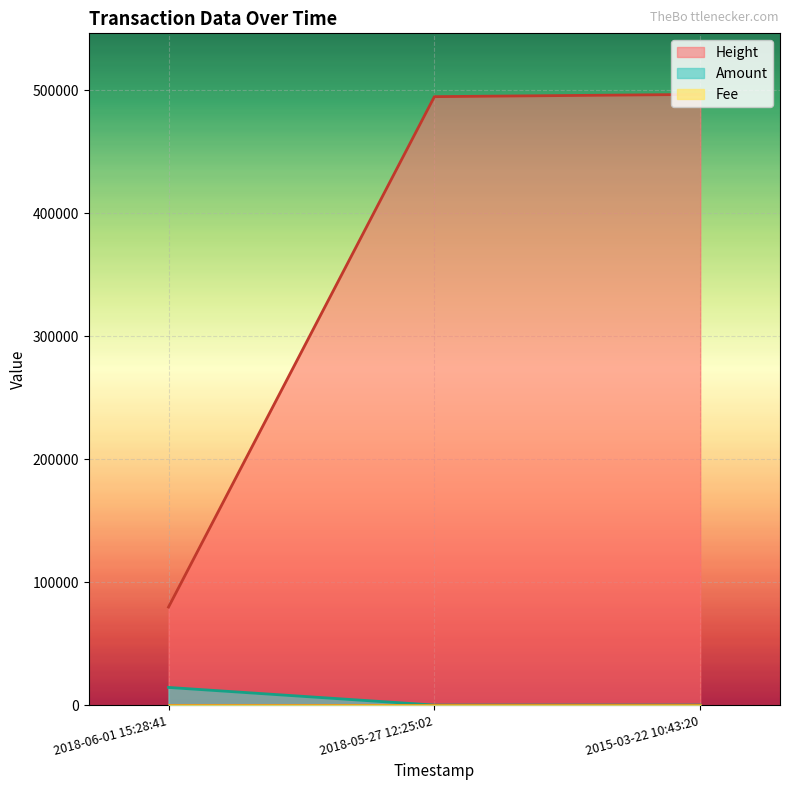

Which series has the widest spread of values?

Height